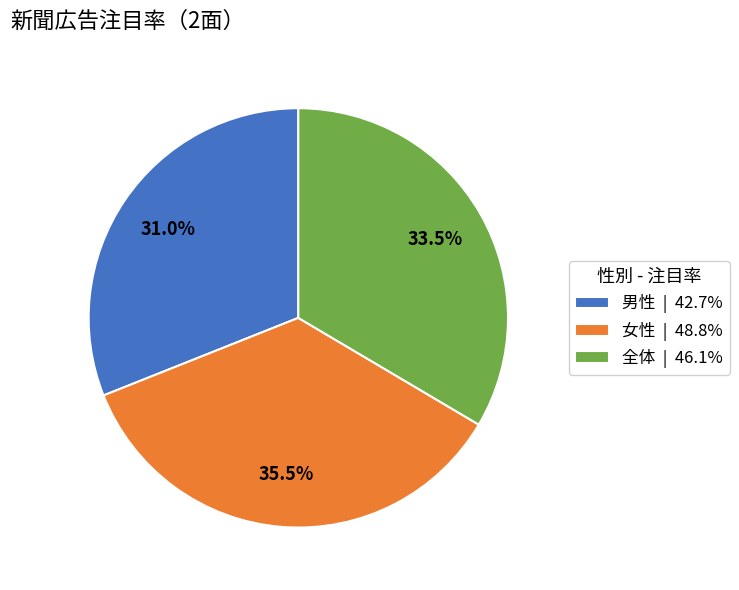

True or false: 全体 accounts for 45% of the total.

False